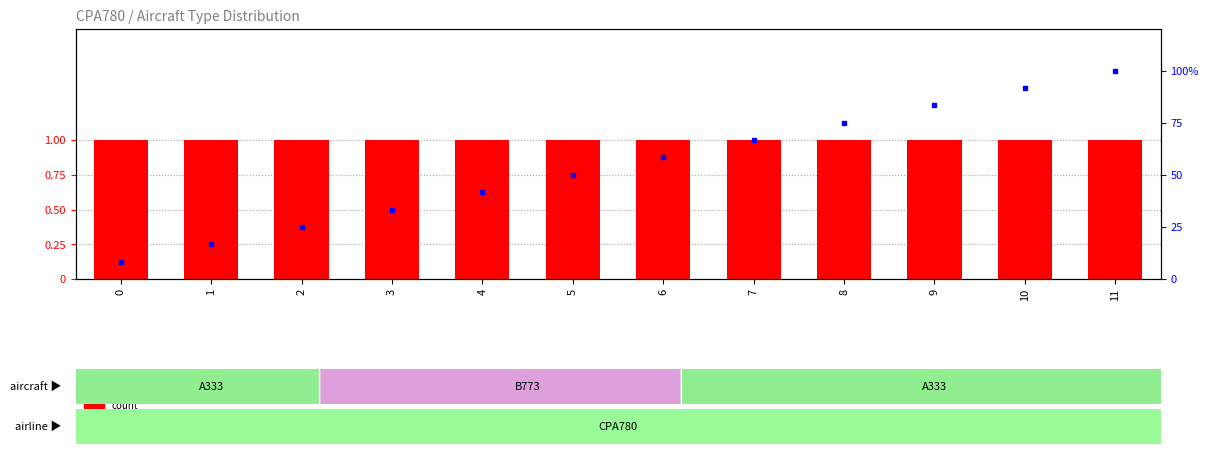

Reading right to left, what are all the values shown in this chart?

count: 11=1.0	10=1.0	9=1.0	8=1.0	7=1.0	6=1.0	5=1.0	4=1.0	3=1.0	2=1.0	1=1.0	0=1.0
percentile rank within the sample: 11=100.0	10=91.7	9=83.3	8=75.0	7=66.7	6=58.3	5=50.0	4=41.7	3=33.3	2=25.0	1=16.7	0=8.3